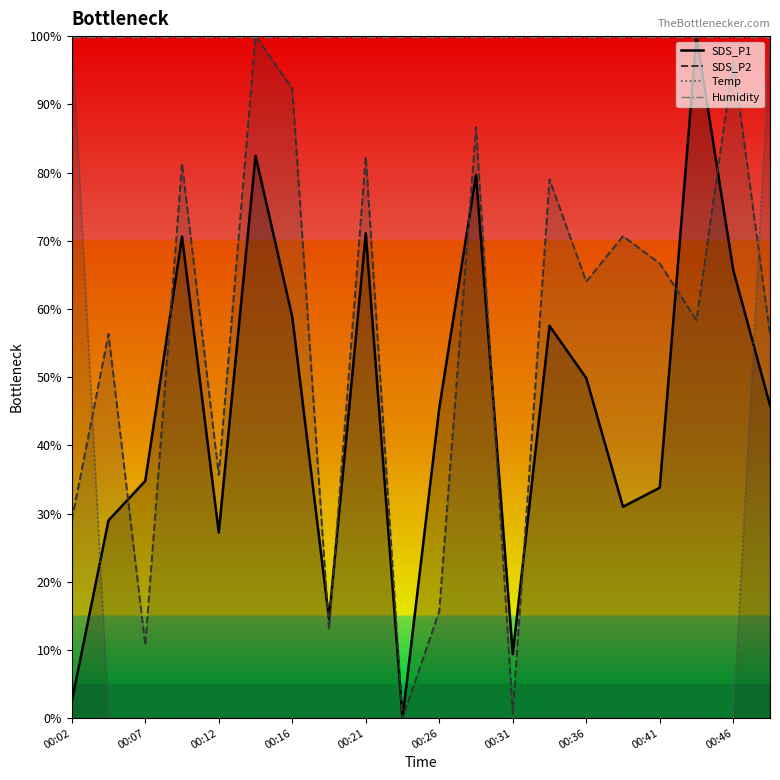

Does the chart display data point markers on the line(s)?

No